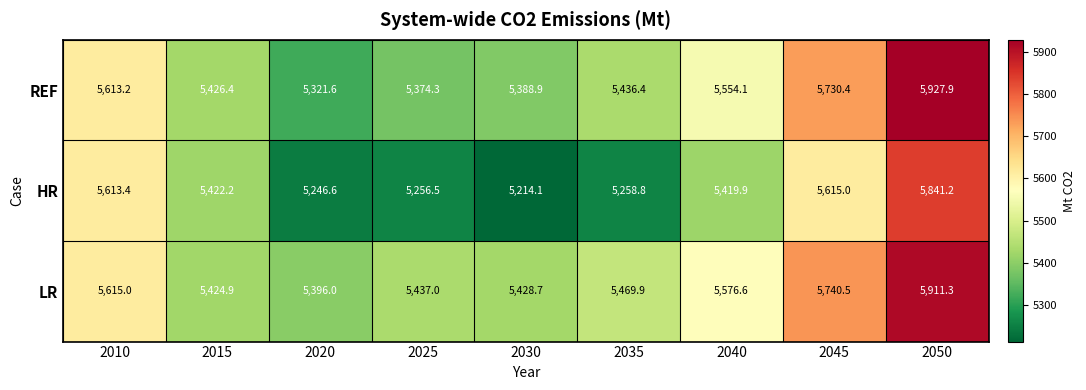

Count the number of data series in this chart.

3